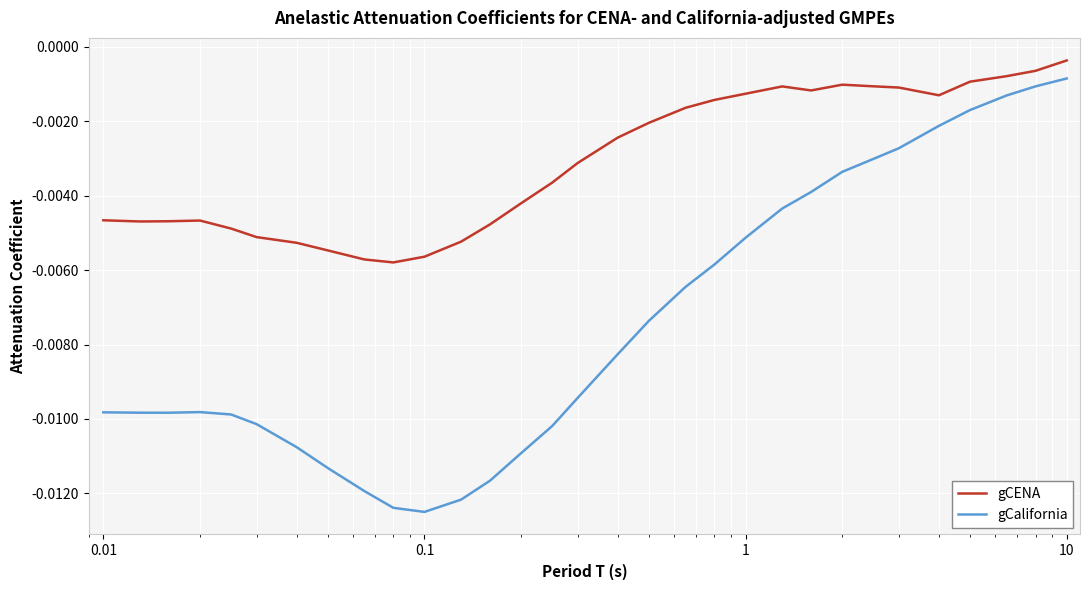

Which series has the largest total across all categories?

gCENA